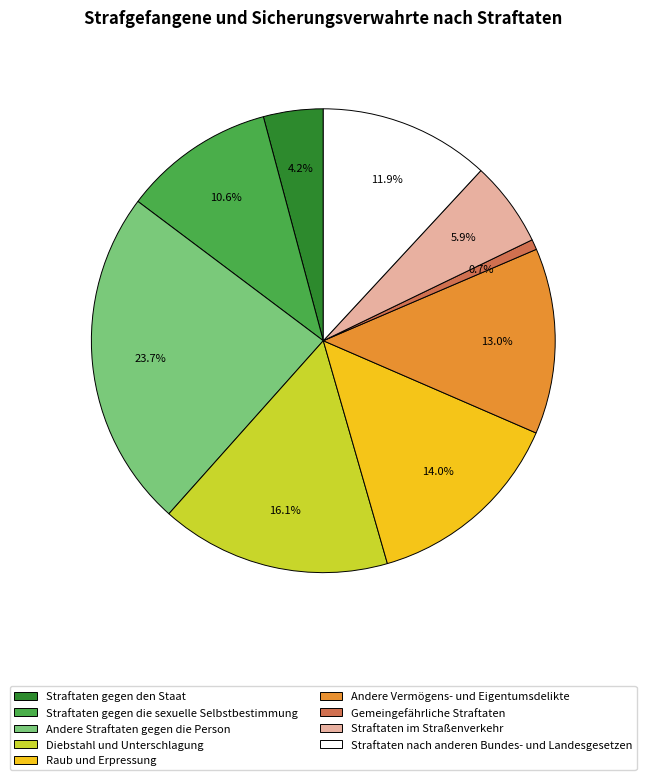

Which category has the smallest portion of the pie?

Gemeingefährliche Straftaten